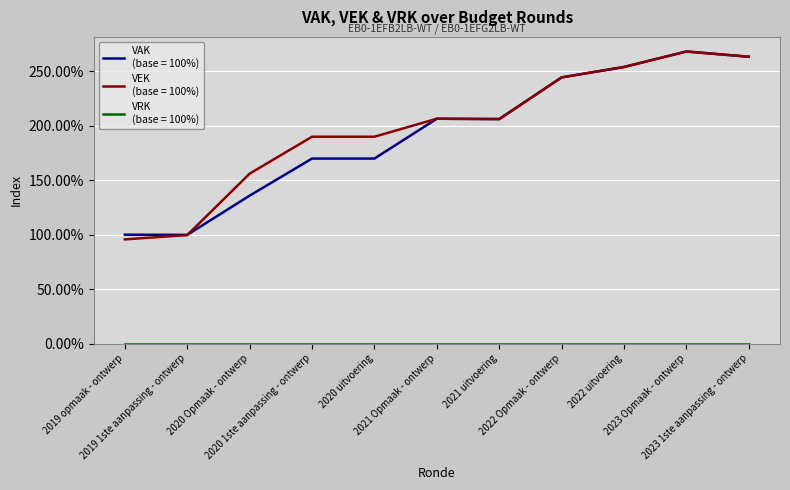

At which category is the sum across all series the highest?

2023 Opmaak - ontwerp